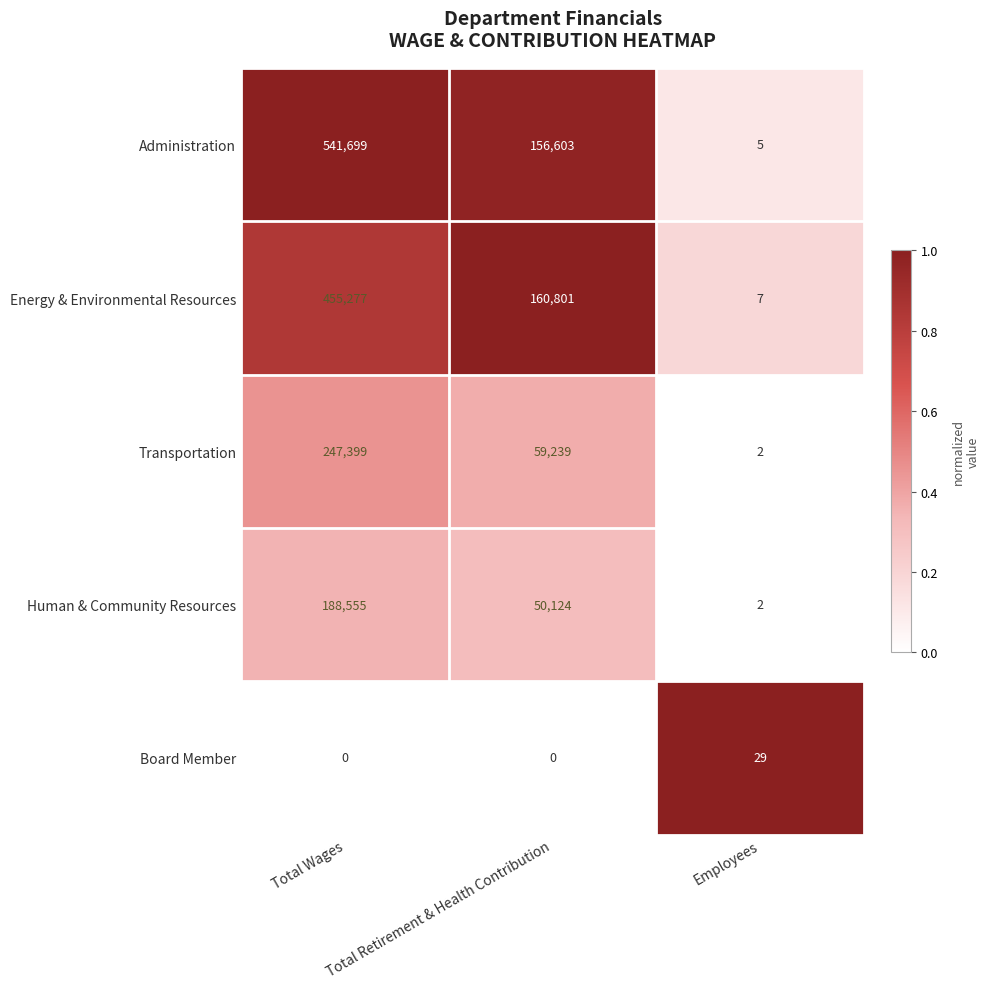

What is the difference between the Transportation values at Total Retirement & Health Contribution and Total Wages?

188160